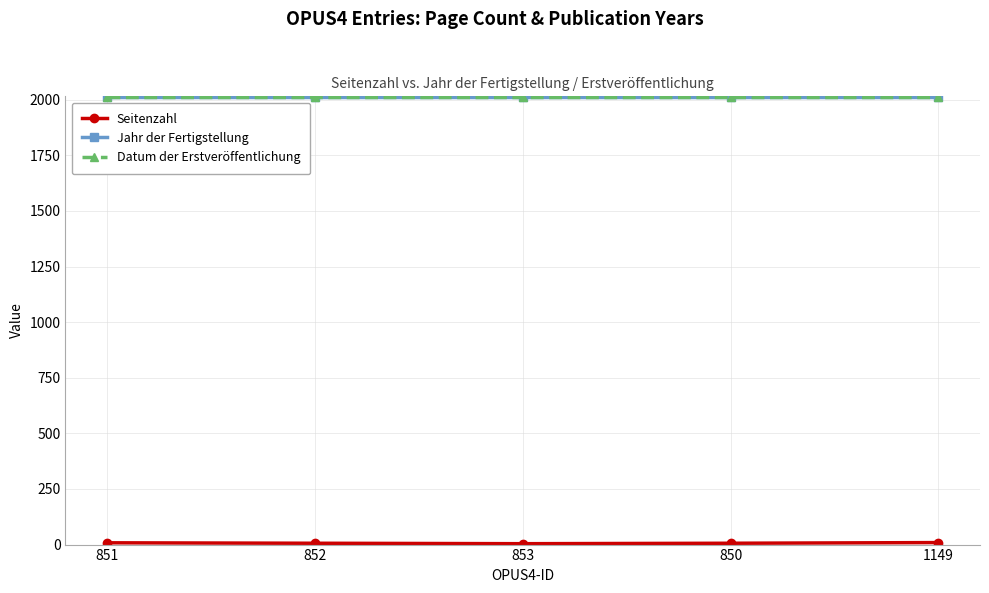

Is this an area chart (filled region under the line)?

No